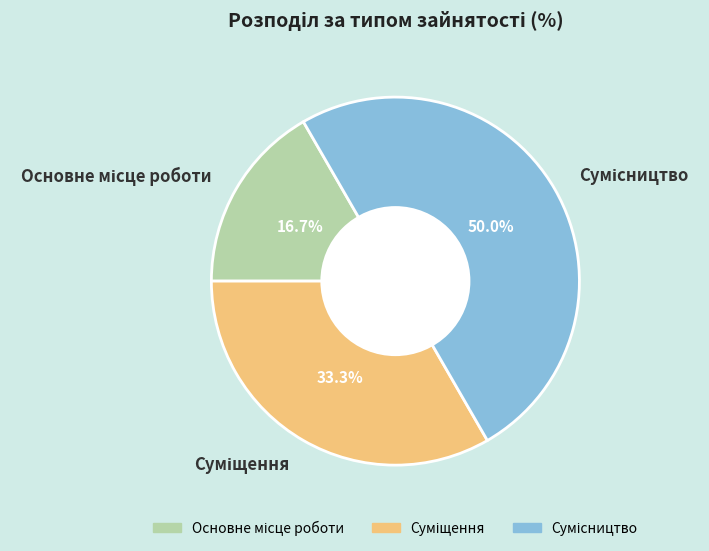

True or false: Основне місце роботи accounts for 9% of the total.

False